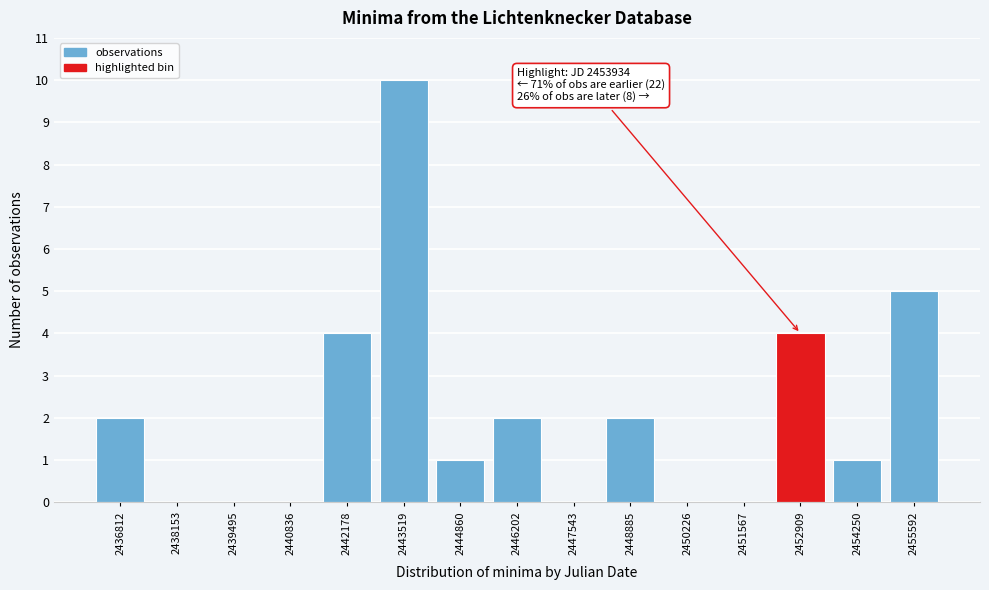

Reading left to right, what are all the values shown in this chart?

2436812=2	2438153=0	2439495=0	2440836=0	2442178=4	2443519=10	2444860=1	2446202=2	2447543=0	2448885=2	2450226=0	2451567=0	2452909=4	2454250=1	2455592=5